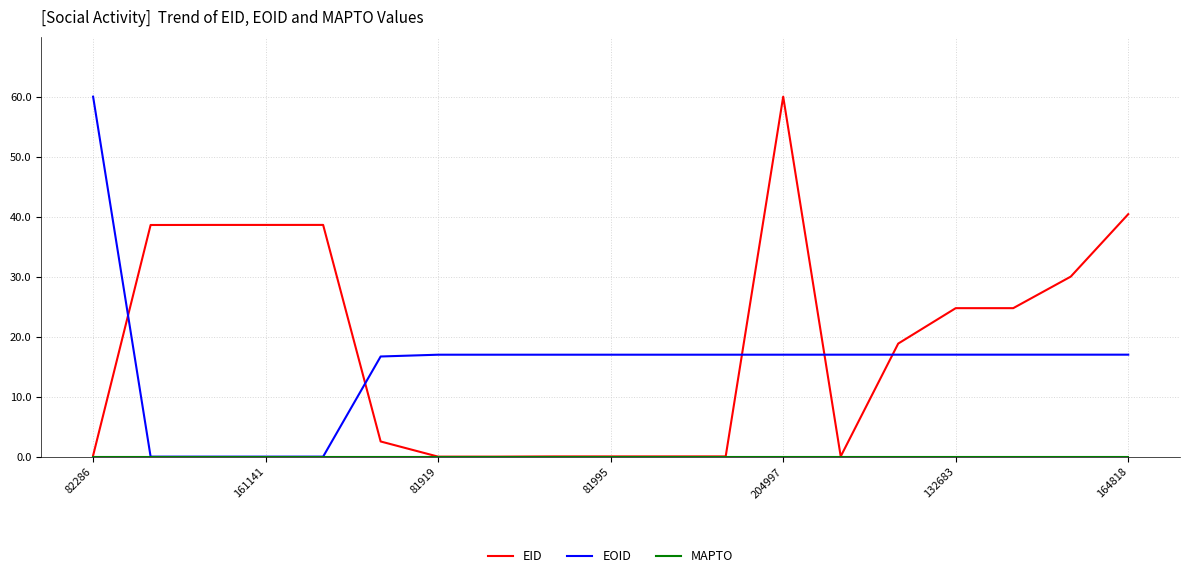

Which series ends up on top after the final intersection of EID and EOID?

EID